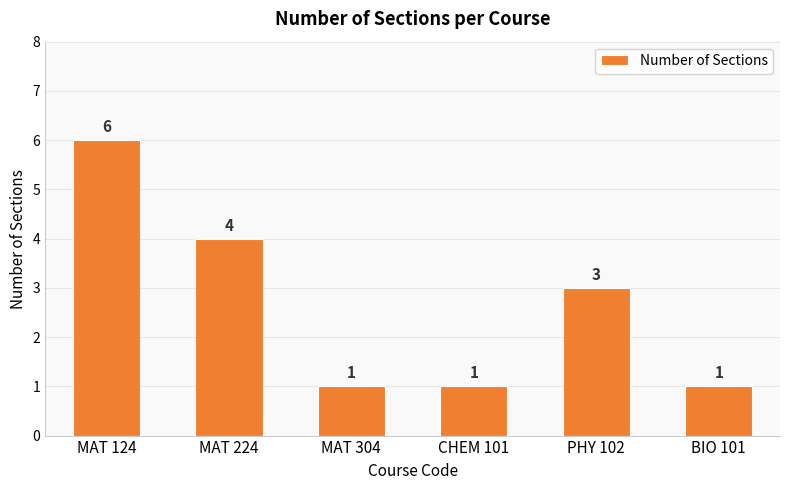

The value at PHY 102 is 3. True or false?

True